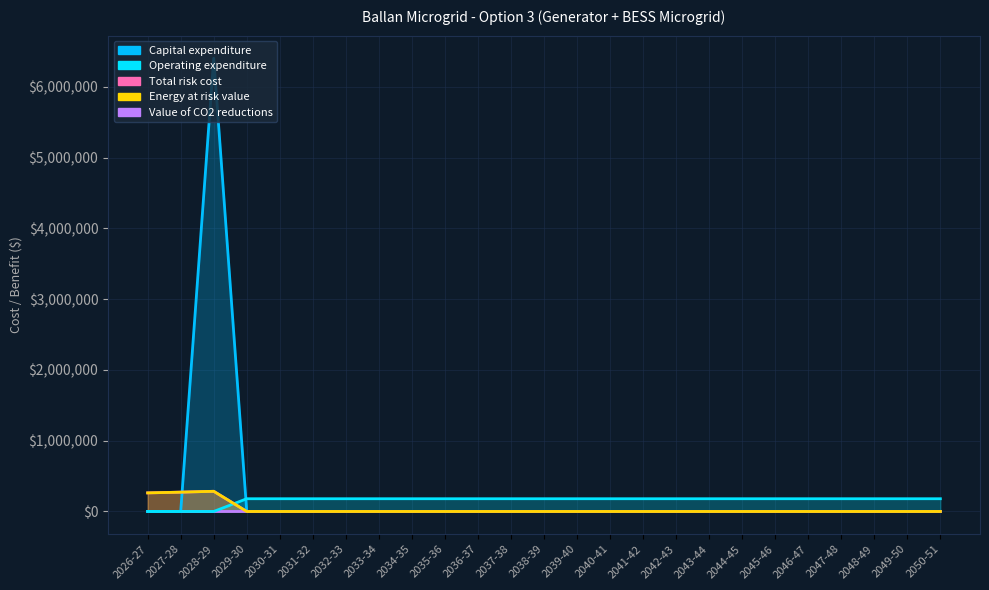

Between which two adjacent categories do Total risk cost and Capital expenditure first intersect?

2027-28 and 2028-29